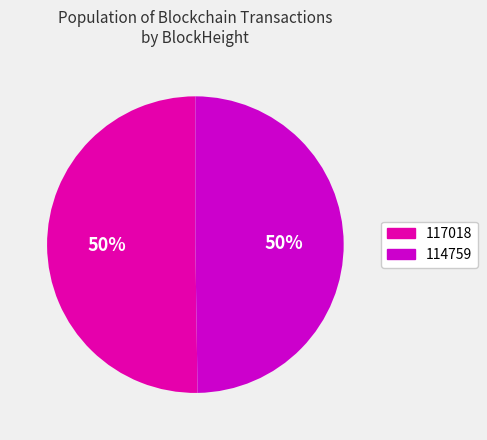

To the nearest percent, what is the average slice percentage?

50%